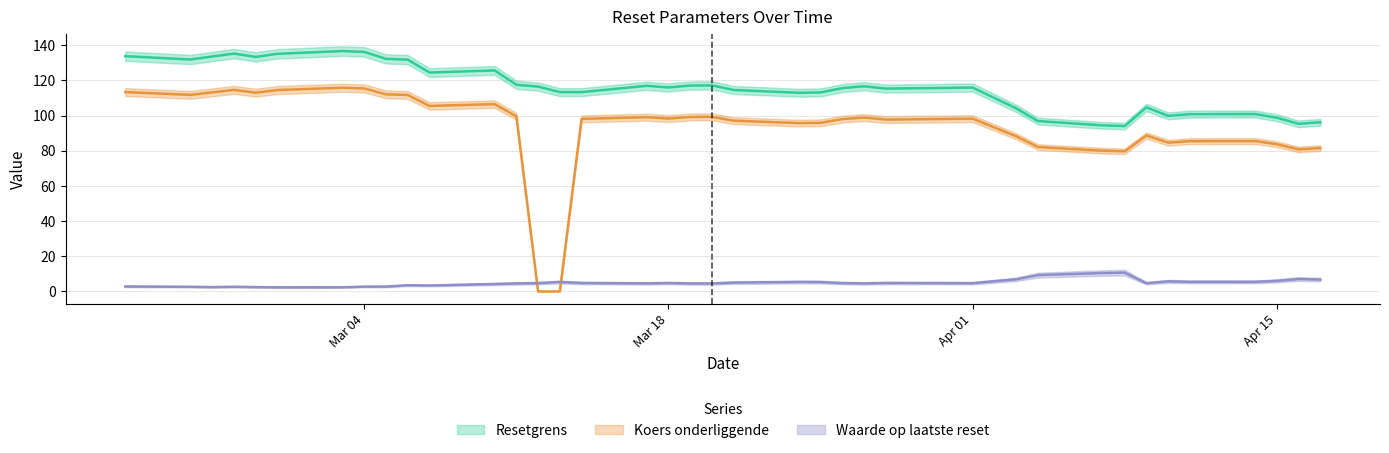

Is it true that Waarde op laatste reset equals 3.0 at 14?

False